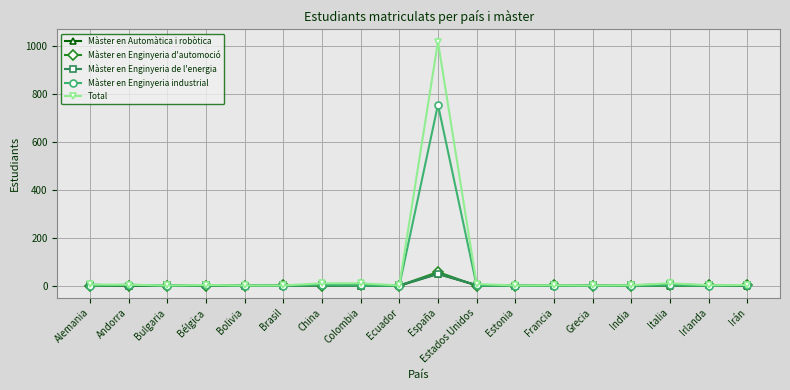

True or false: Total has more than 1 points higher than both neighbors.

True